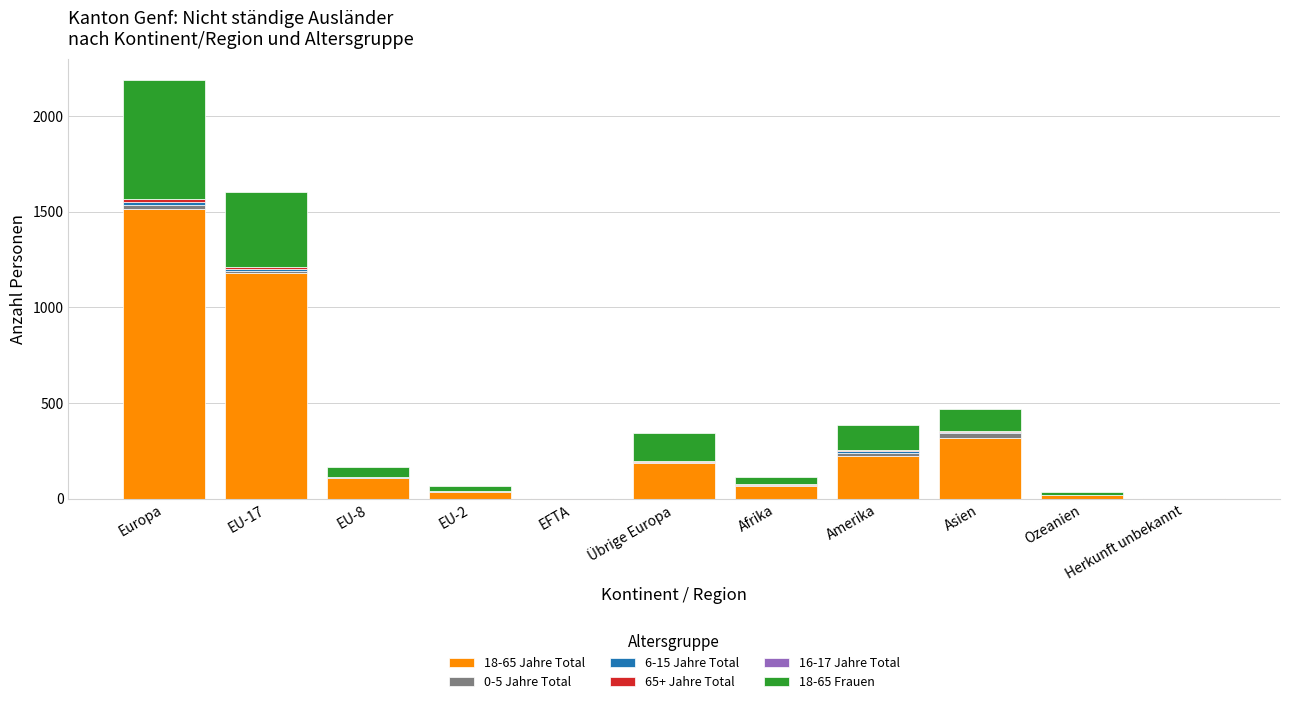

Which category has the highest value in the 18-65 Jahre Total series?

Europa